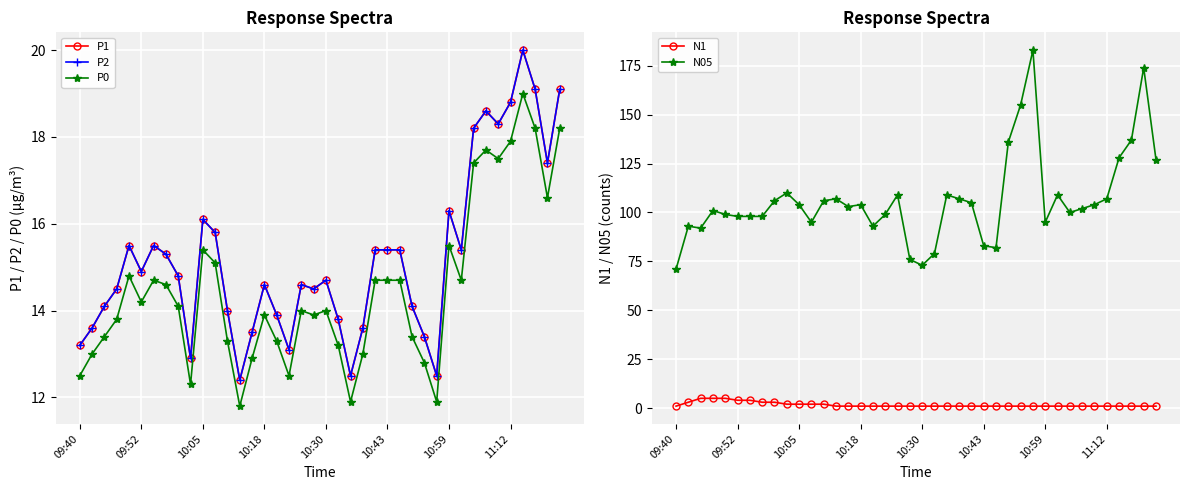

What are all the series names shown in the legend?

P1, P2, P0, N1, N05